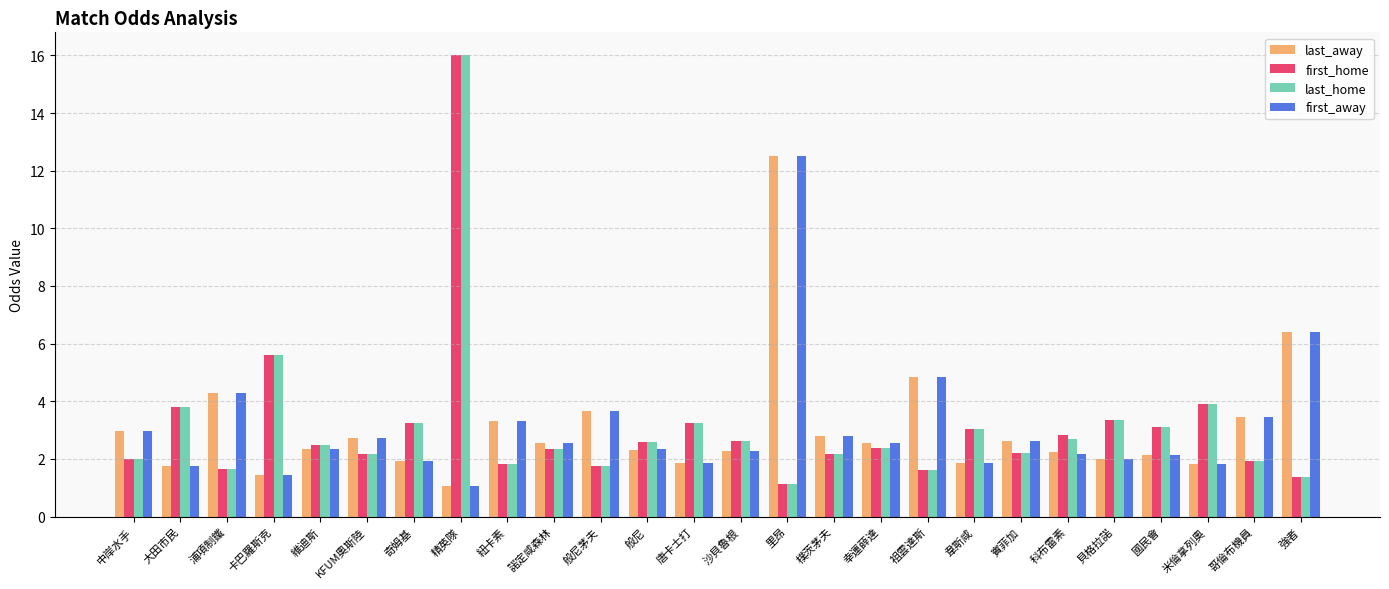

The last_away series shows 1.7 at 精英隊. True or false?

False